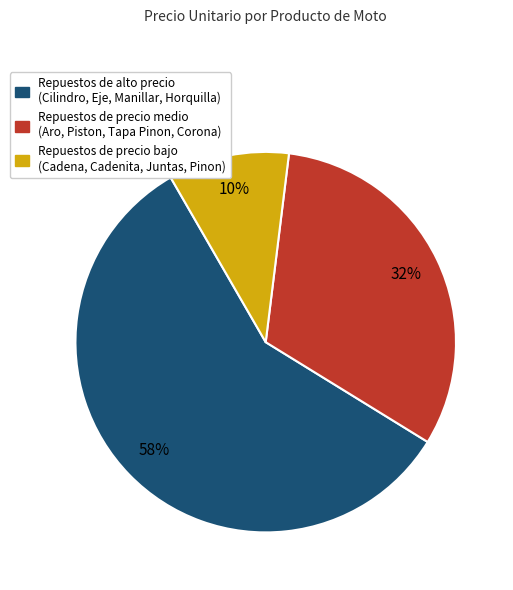

Is the sum of Repuestos de alto precio (Cilindro, Eje, Manillar, Horquilla) and Repuestos de precio medio (Aro, Piston, Tapa Pinon, Corona) greater than half?

Yes